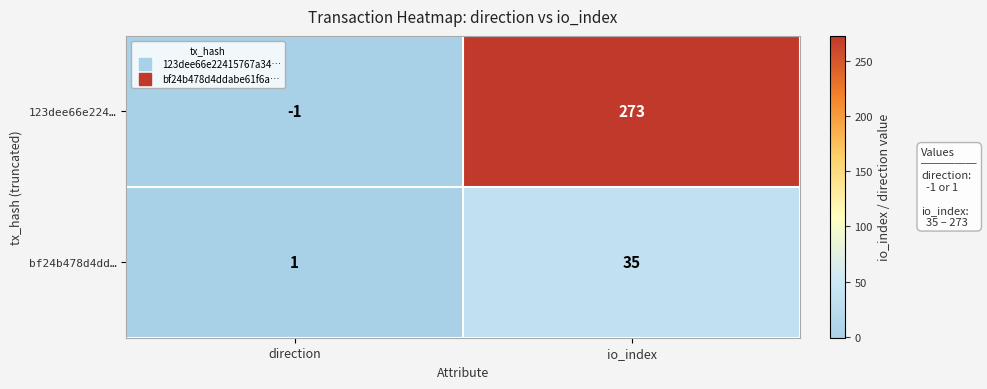

What is the difference between the highest and lowest values at direction?

2